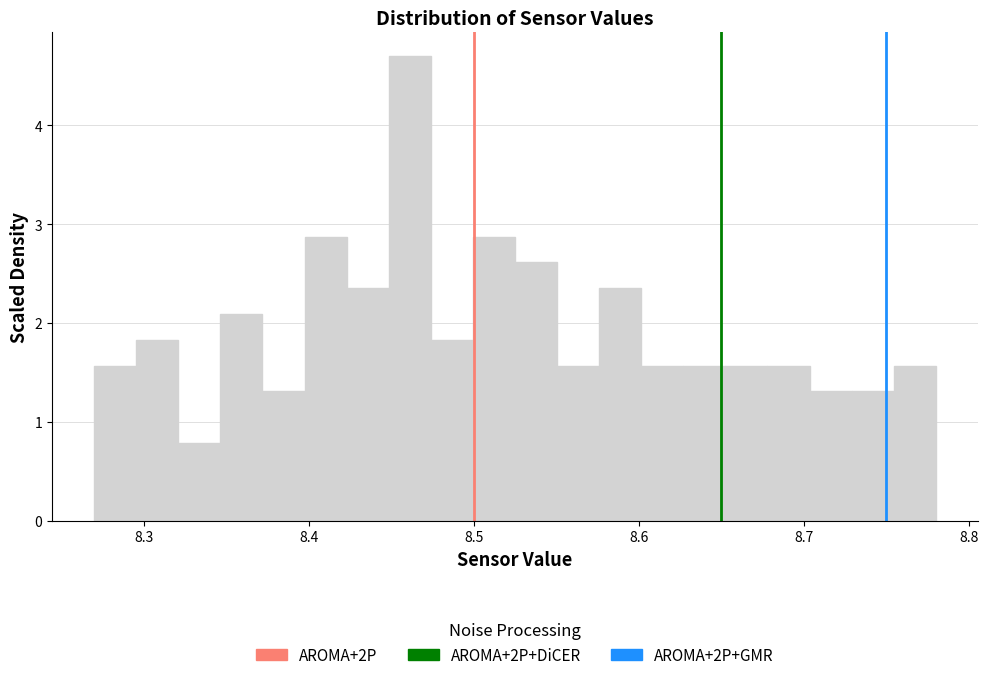

Read against the x-axis, roughly where is the centre of the tallest bar?

8.46